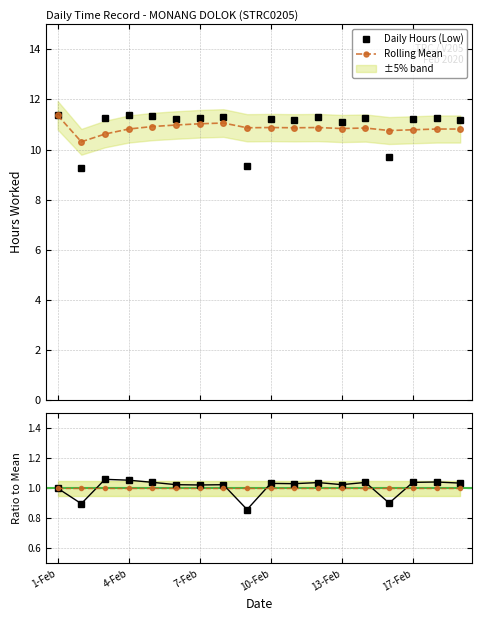

What is the total value across all series at 10?

2.0